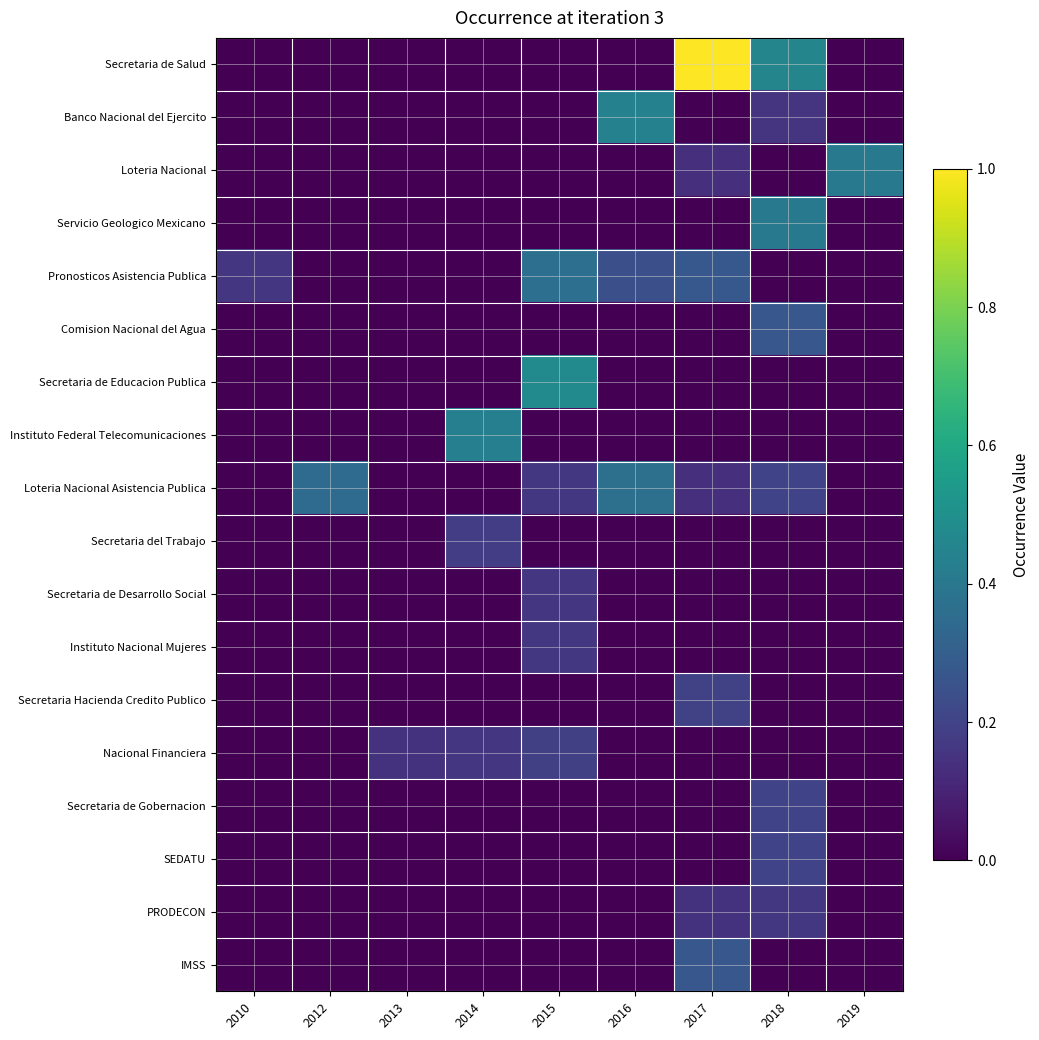

At which category is the sum across all series the highest?

2017